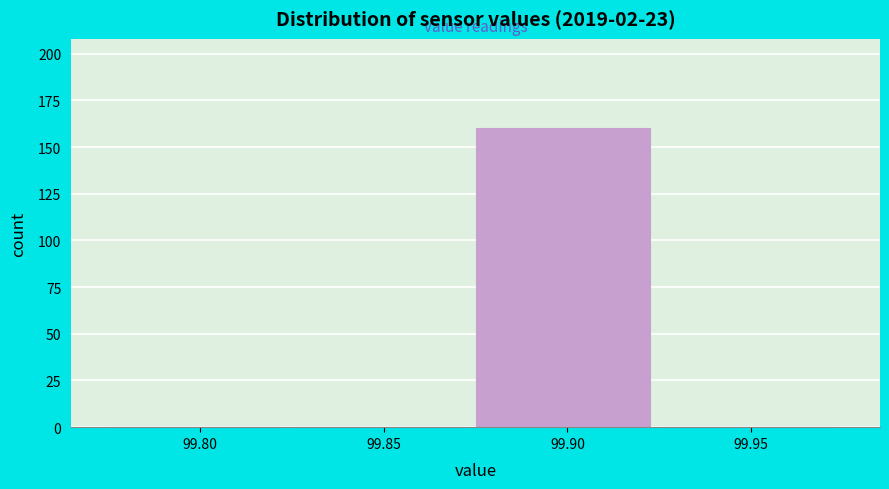

Reading right to left, transcribe all the data shown in this chart.

99.95=0	99.90=160	99.85=0	99.80=0